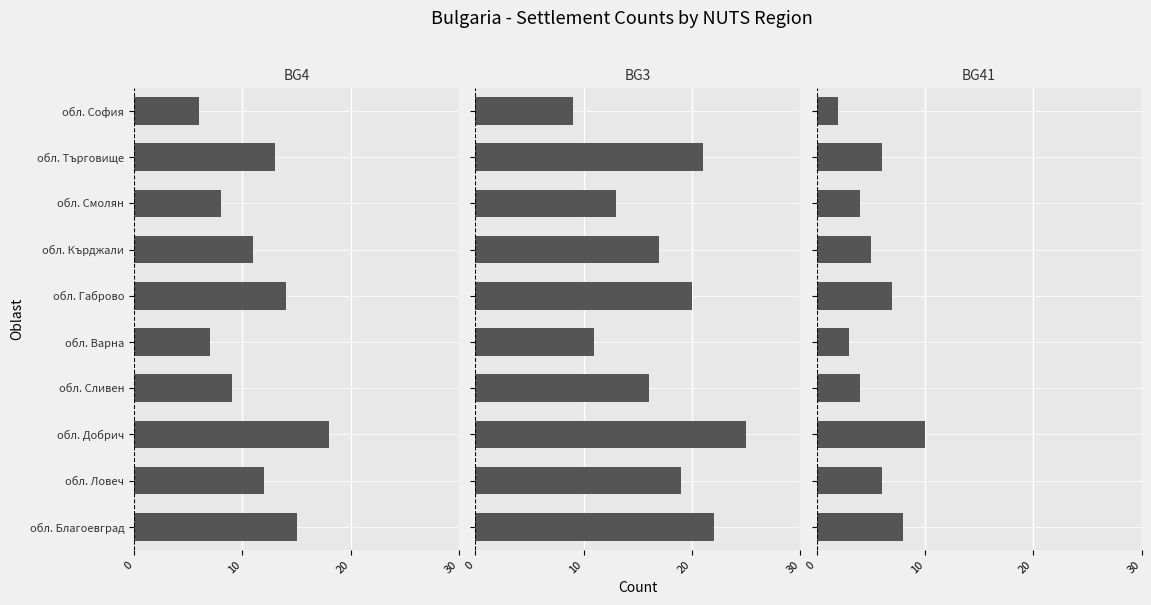

How many data points in BG3 are above 19?

4